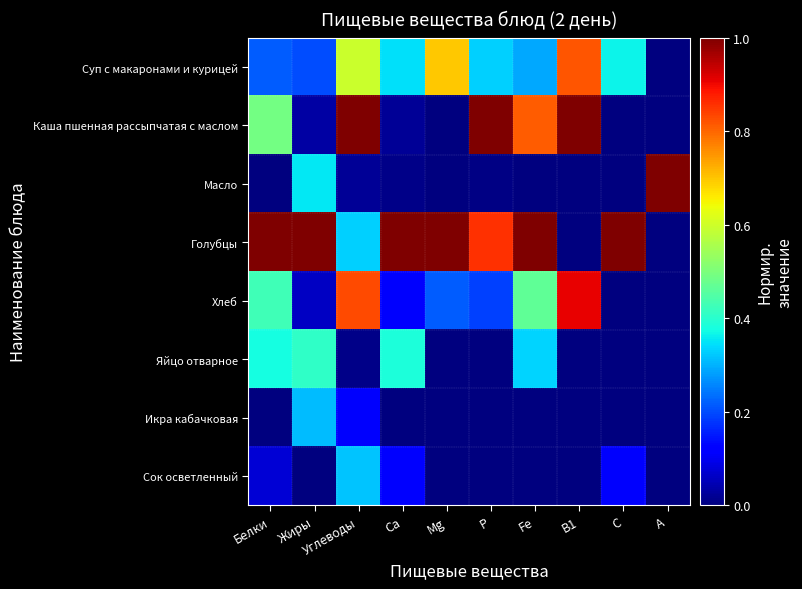

Reading right to left, what are all the values shown in this chart?

Суп с макаронами и курицей: A=0.0	C=0.4	B1=0.8	Fe=0.3	P=0.3	Mg=0.7	Ca=0.3	Углеводы=0.6	Жиры=0.2	Белки=0.2
Каша пшенная рассыпчатая с маслом: A=0.0	C=0.0	B1=1.0	Fe=0.8	P=1.0	Mg=0.0	Ca=0.0	Углеводы=1.0	Жиры=0.0	Белки=0.5
Масло: A=1.0	C=0.0	B1=0.0	Fe=0.0	P=0.0	Mg=0.0	Ca=0.0	Углеводы=0.0	Жиры=0.4	Белки=0.0
Голубцы: A=0.0	C=1.0	B1=0.0	Fe=1.0	P=0.9	Mg=1.0	Ca=1.0	Углеводы=0.3	Жиры=1.0	Белки=1.0
Хлеб: A=0.0	C=0.0	B1=0.9	Fe=0.5	P=0.2	Mg=0.2	Ca=0.1	Углеводы=0.8	Жиры=0.1	Белки=0.4
Яйцо отварное: A=0.0	C=0.0	B1=0.0	Fe=0.3	P=0.0	Mg=0.0	Ca=0.4	Углеводы=0.0	Жиры=0.4	Белки=0.4
Икра кабачковая: A=0.0	C=0.0	B1=0.0	Fe=0.0	P=0.0	Mg=0.0	Ca=0.0	Углеводы=0.1	Жиры=0.3	Белки=0.0
Сок осветленный: A=0.0	C=0.1	B1=0.0	Fe=0.0	P=0.0	Mg=0.0	Ca=0.1	Углеводы=0.3	Жиры=0.0	Белки=0.1